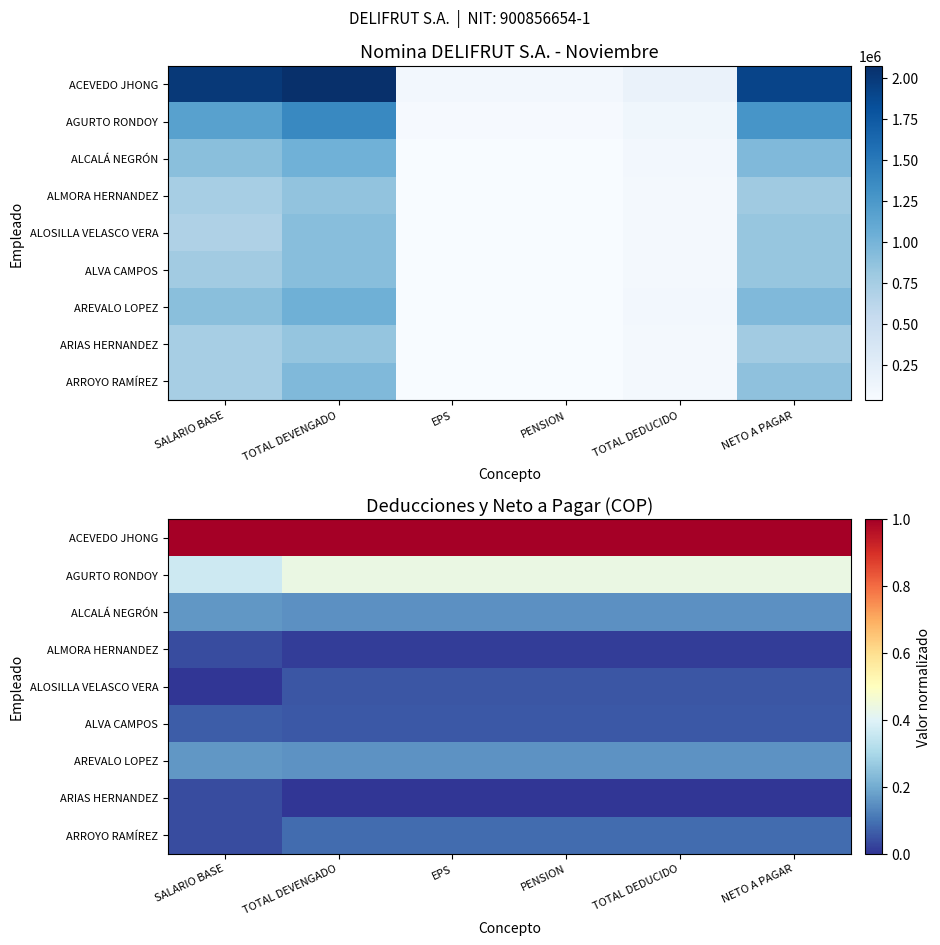

Rank the series at EPS from highest to lowest value.

ACEVEDO JHONG, AGURTO RONDOY, AREVALO LOPEZ, ALCALÁ NEGRÓN, ARROYO RAMÍREZ, ALVA CAMPOS, ALOSILLA VELASCO VERA, ALMORA HERNANDEZ, ARIAS HERNANDEZ